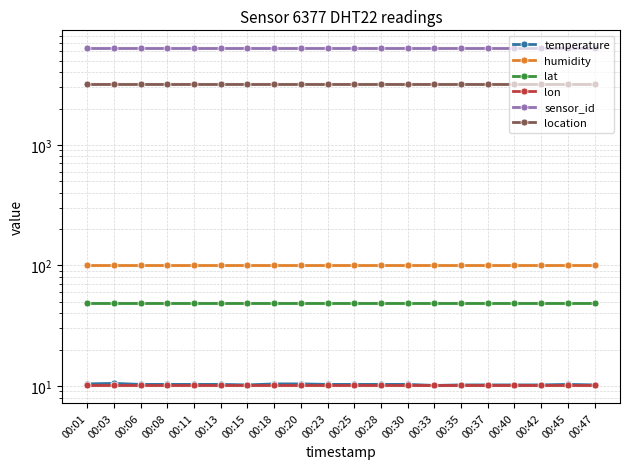

The value of temperature at 00:06 is 10.3. True or false?

True